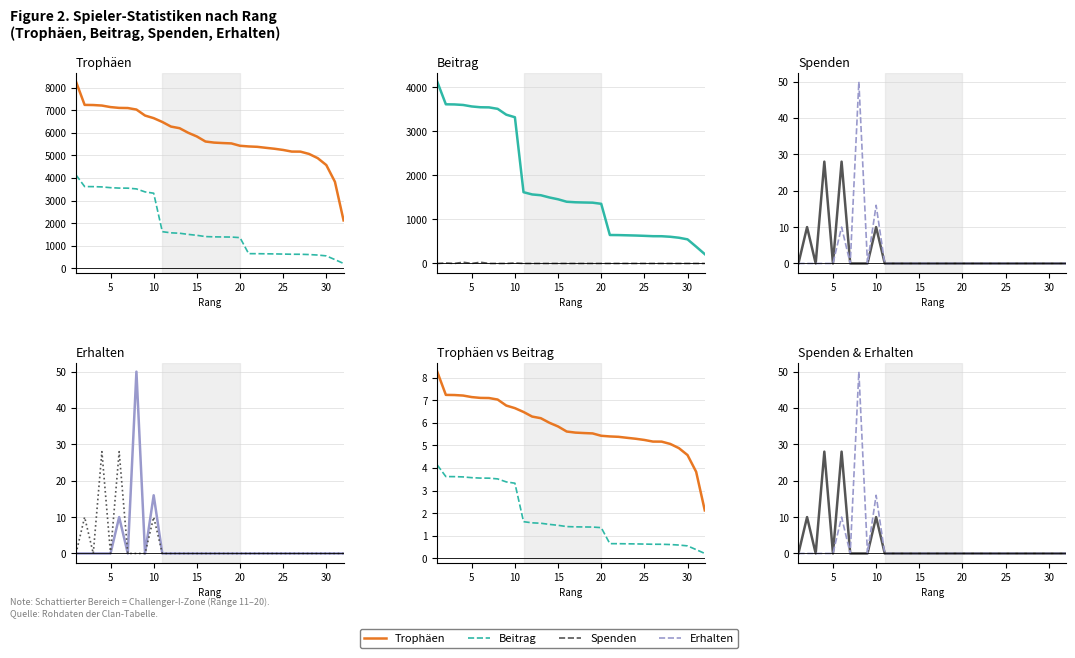

True or false: Erhalten and Spenden intersect in this chart.

False